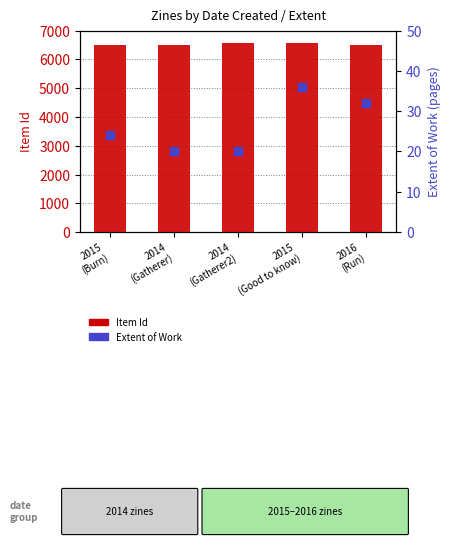

Is the value of Extent of Work at 2014
(Gatherer) greater than the value of Item Id (count) at 2014
(Gatherer)?

No